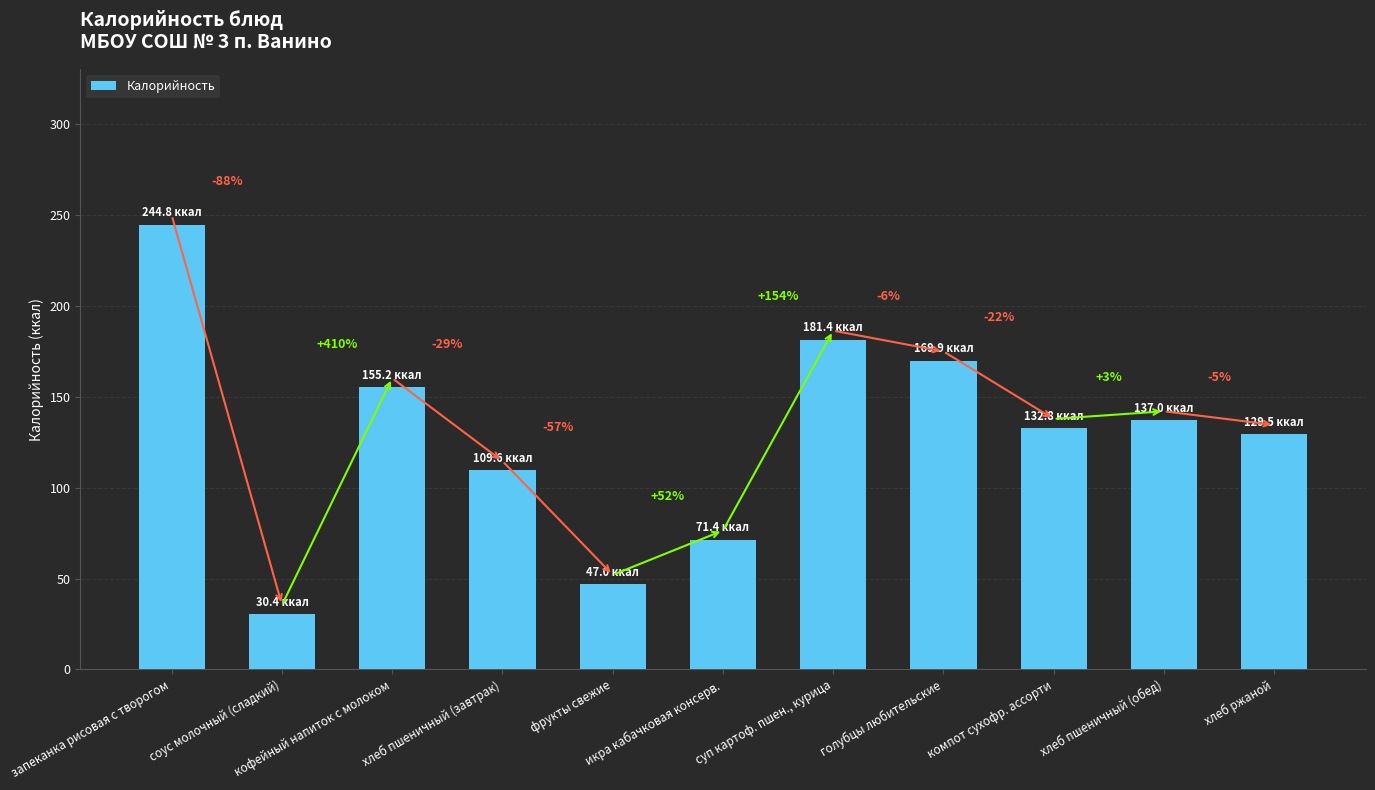

Does the chart contain any negative values?

No